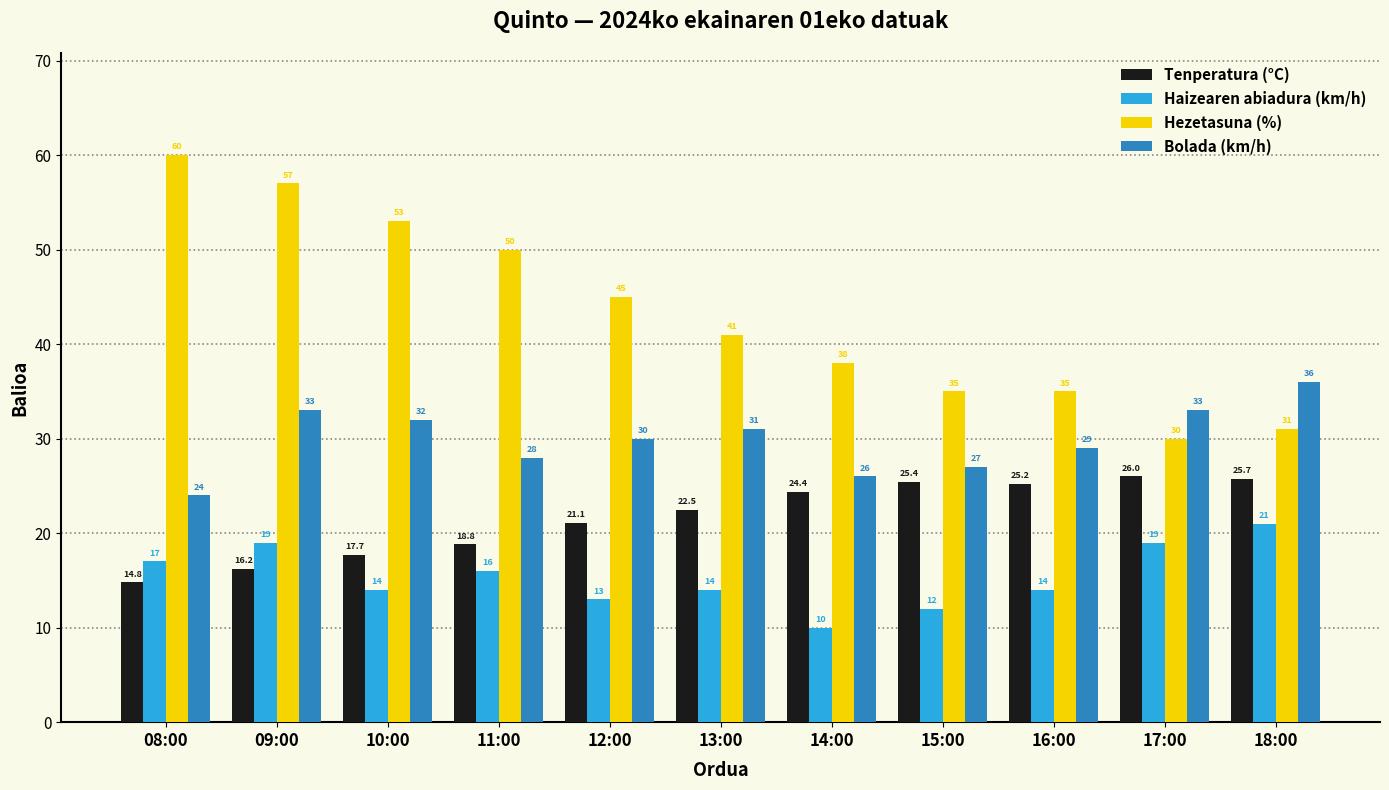

What is the value of the Bolada (km/h) bar at the 9th from the left?

29.0